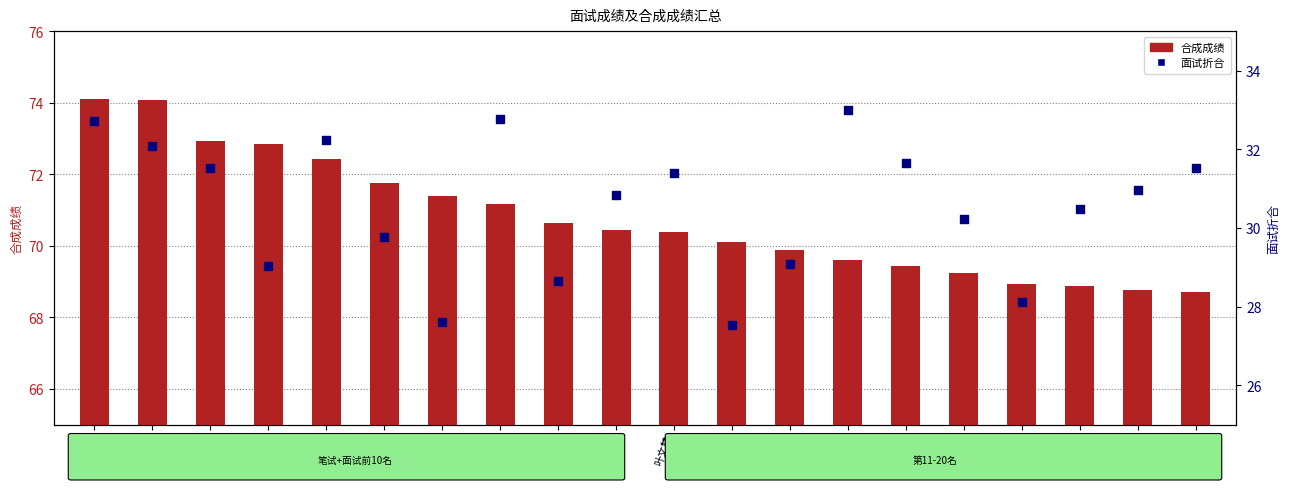

What is the total value across all series at 叶文慧?

101.8